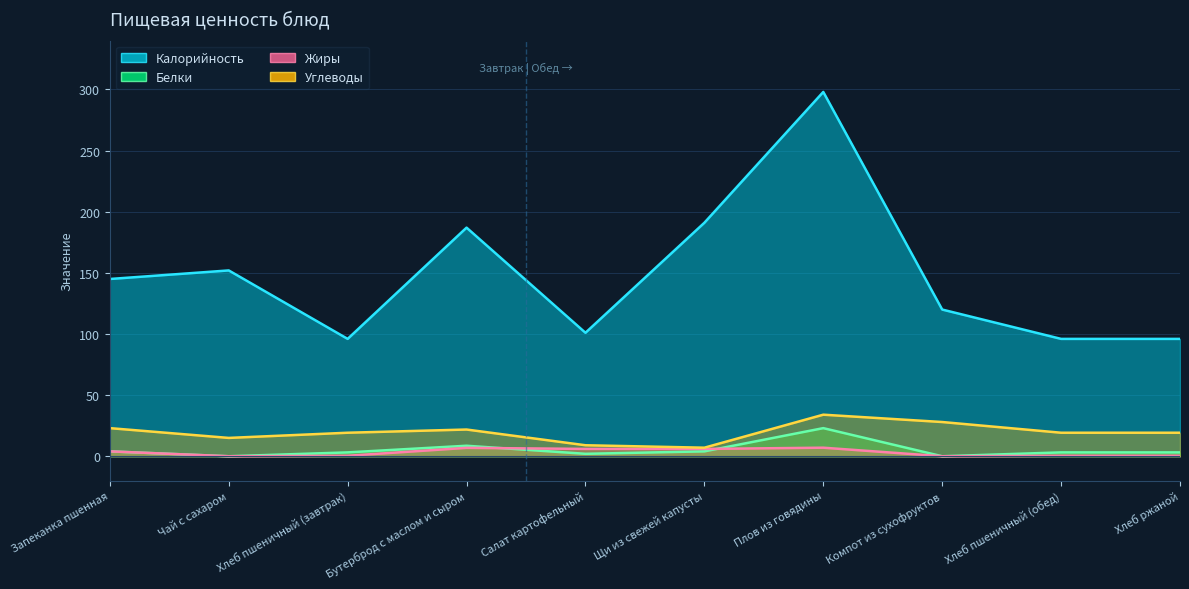

True or false: Белки has a value of 3.2 at Хлеб пшеничный (завтрак).

True